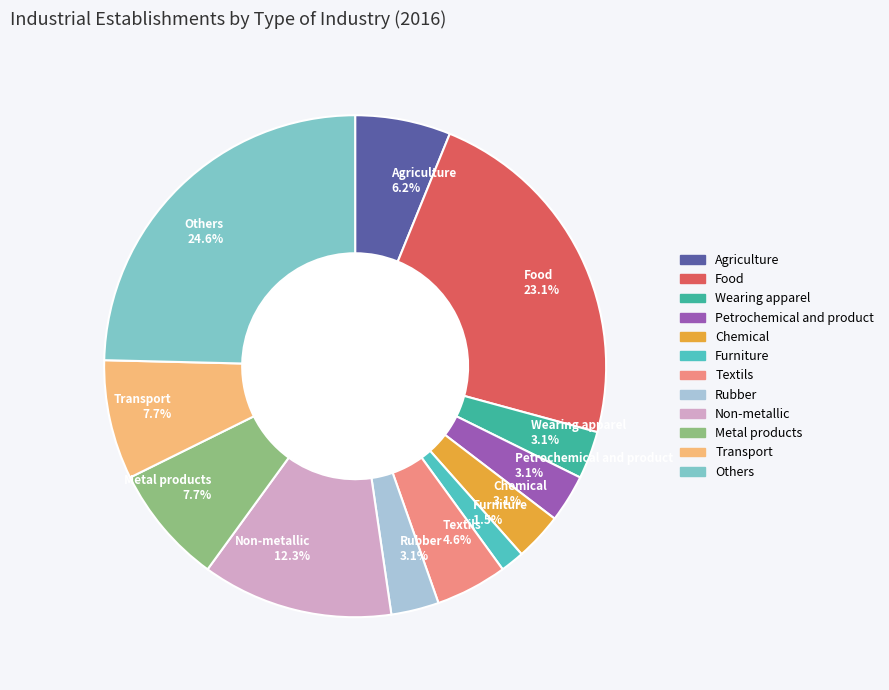

Between Non-metallic 12.3% and Metal products 7.7%, which is larger?

Non-metallic 12.3%